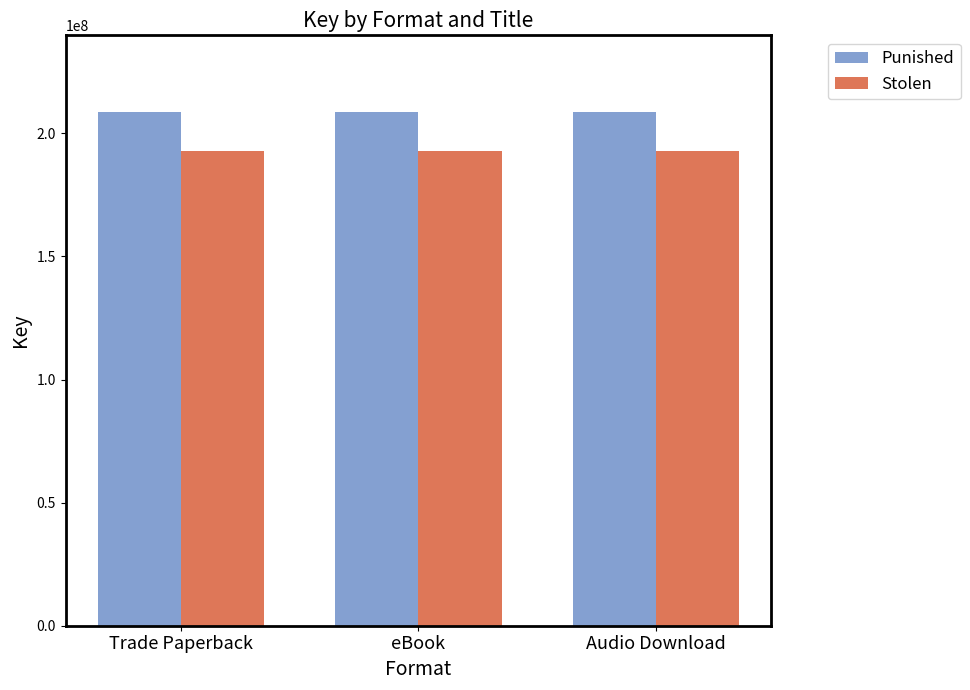

Reading left to right, transcribe all the data shown in this chart.

Punished: 208543793	208543793	208543793
Stolen: 192700936	192700936	192700936